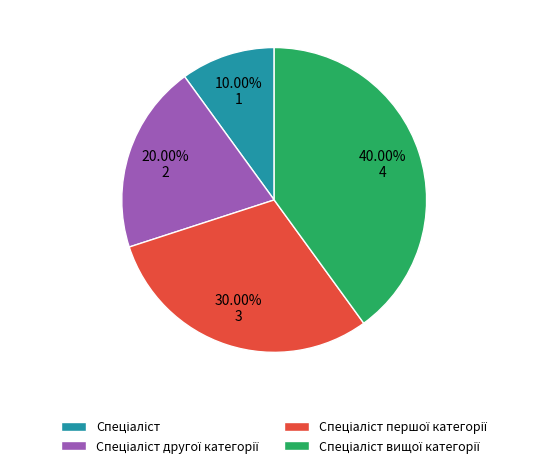

Is there a majority slice in this chart?

No